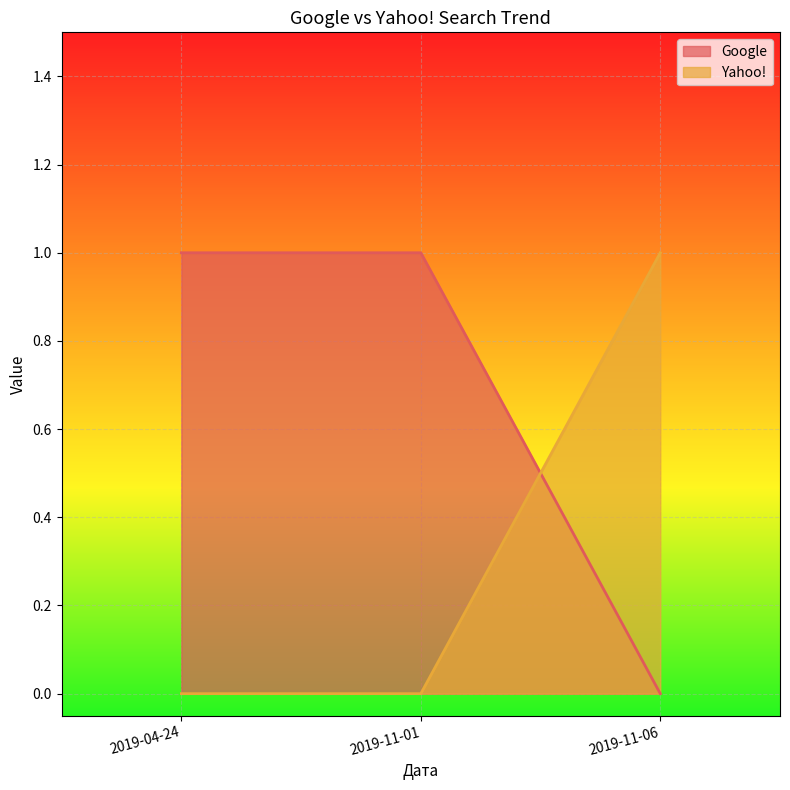

How many lines are shown in the chart?

2